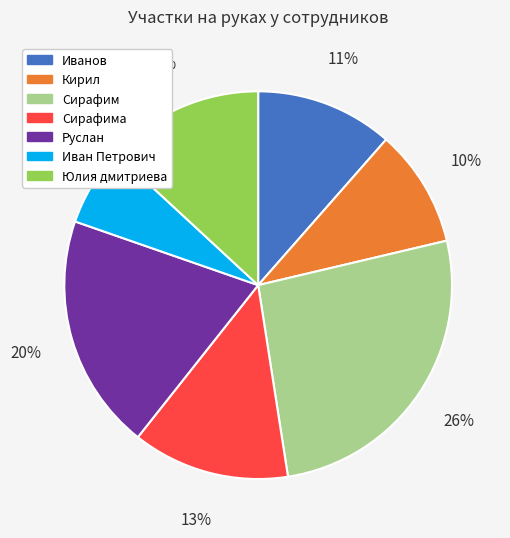

Do Сирафима and Сирафим together represent more than half of the pie?

No